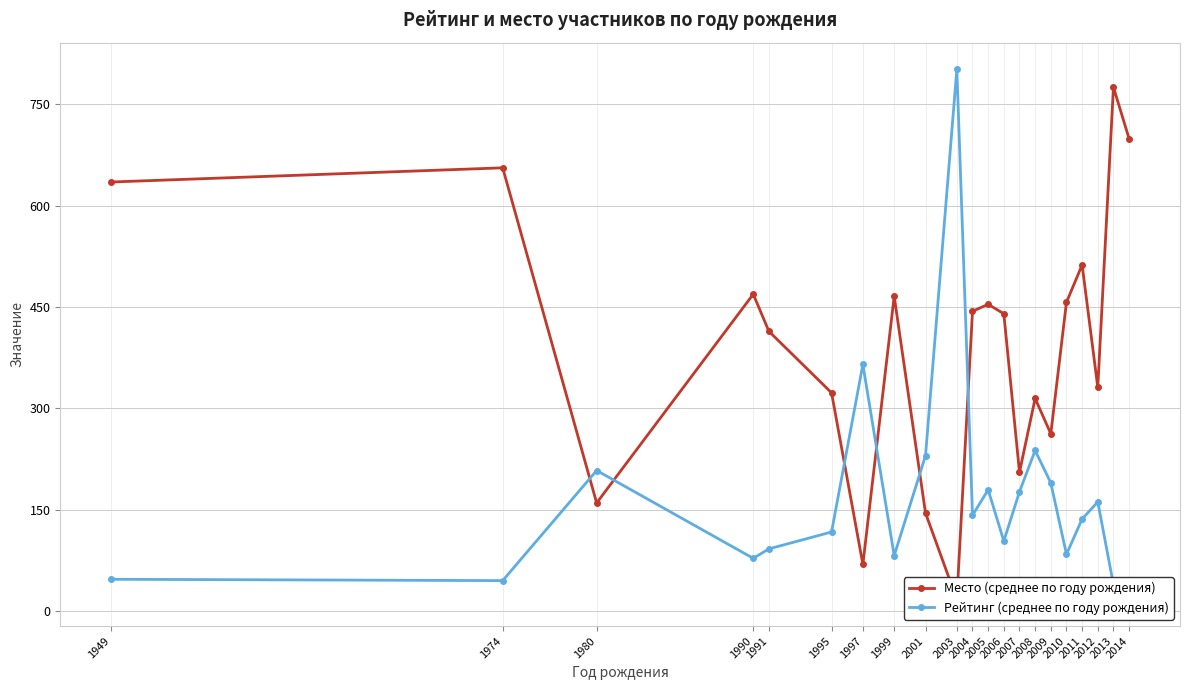

How many lines are shown in the chart?

2